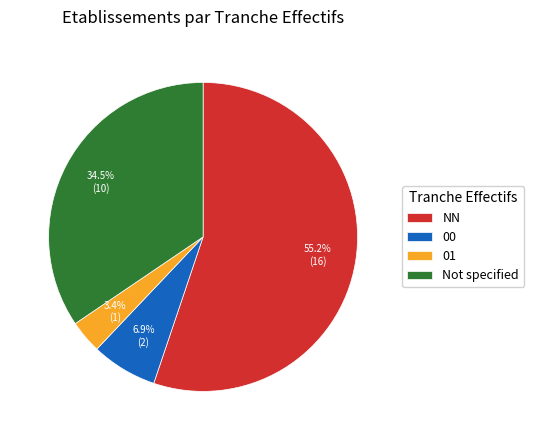

Does NN account for over 50% of the chart?

Yes